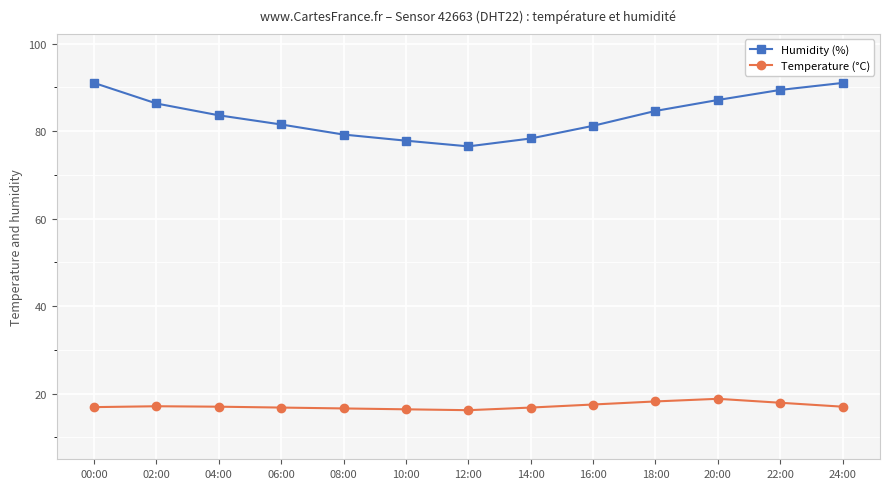

What is the label of the 10th point from the left?

18:00